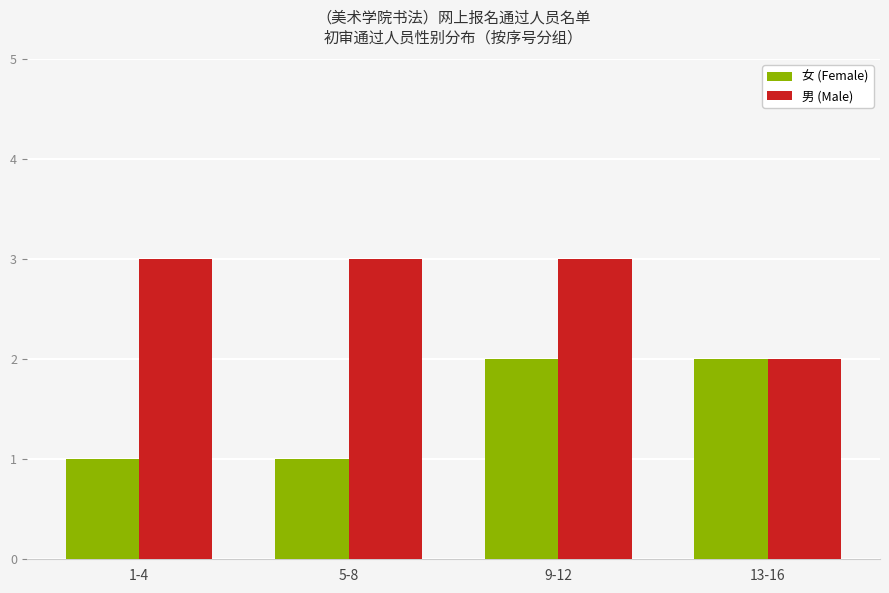

List the series in order of their peak value, lowest first.

女 (Female), 男 (Male)